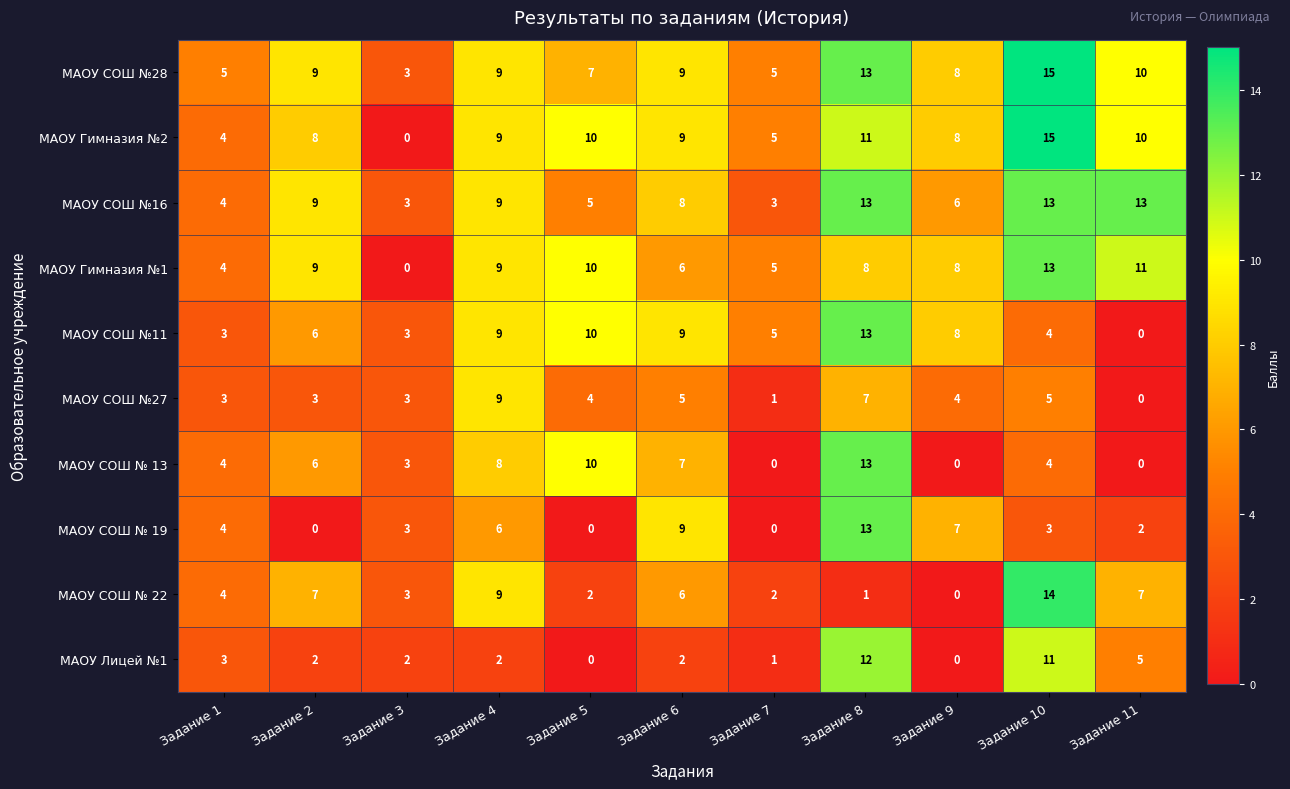

How many data points does each series have?

11